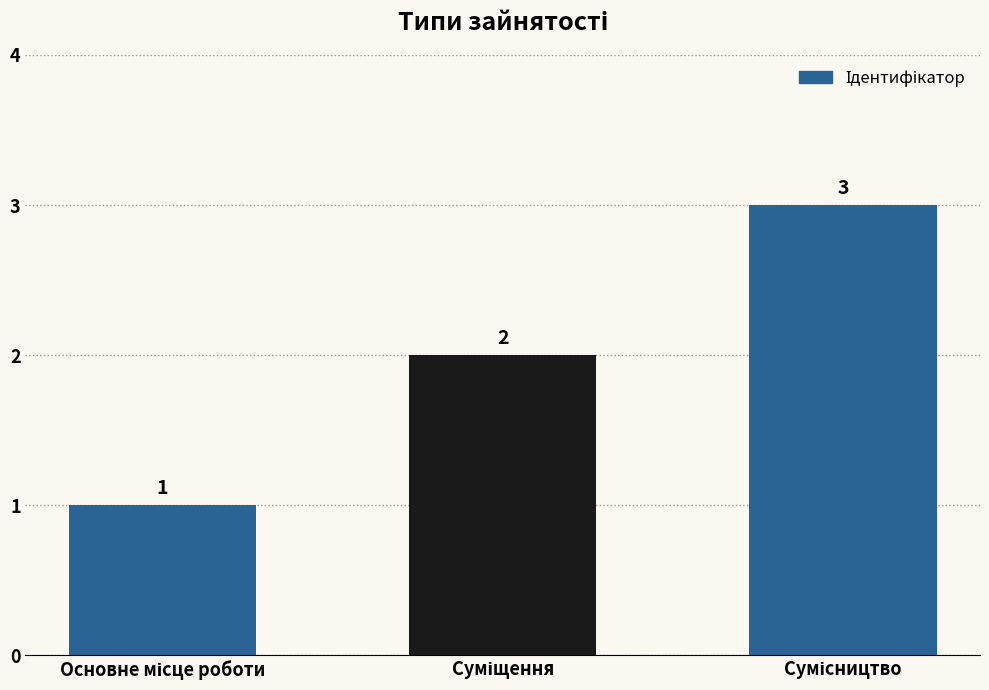

What is the difference between the second highest and minimum values?

1